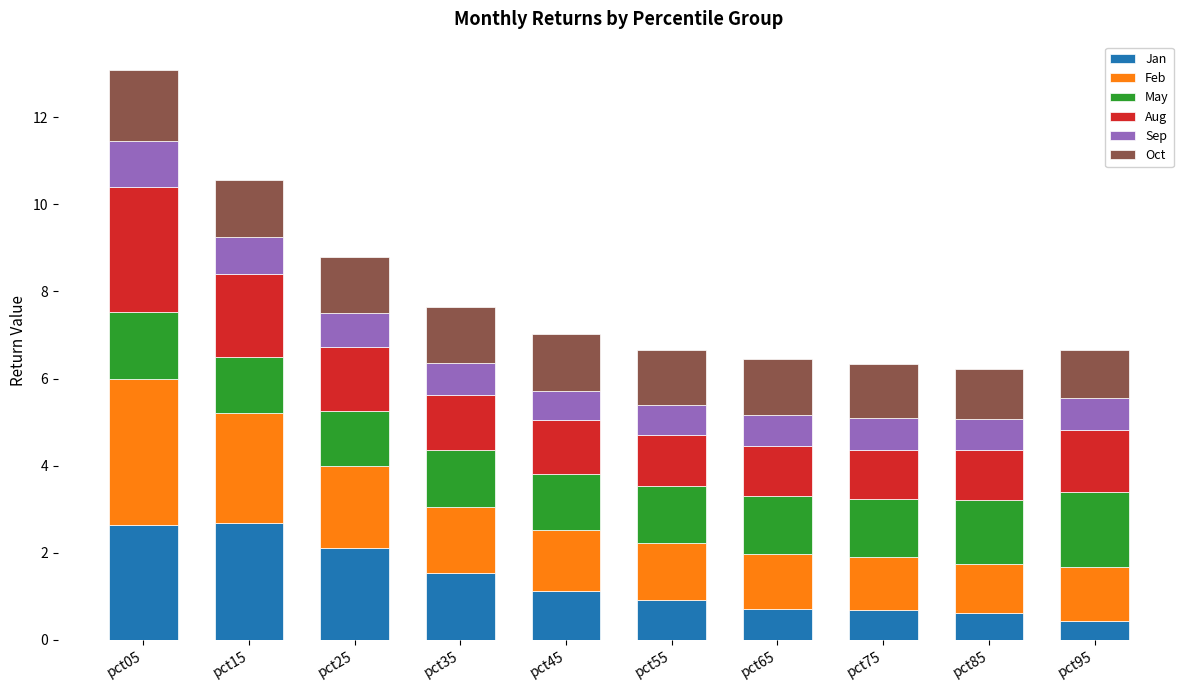

Is it true that Jan equals 0.3 at pct65?

False